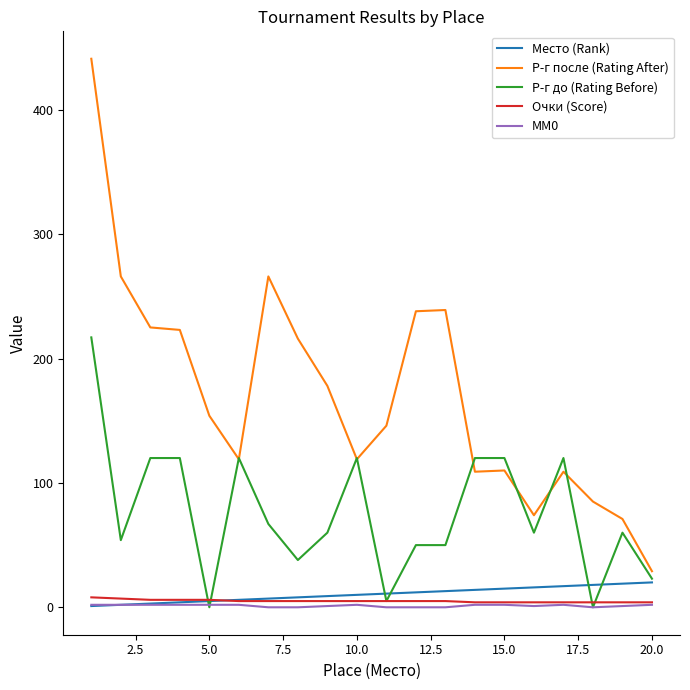

True or false: Р-г после (Rating After) and MM0 intersect in this chart.

False